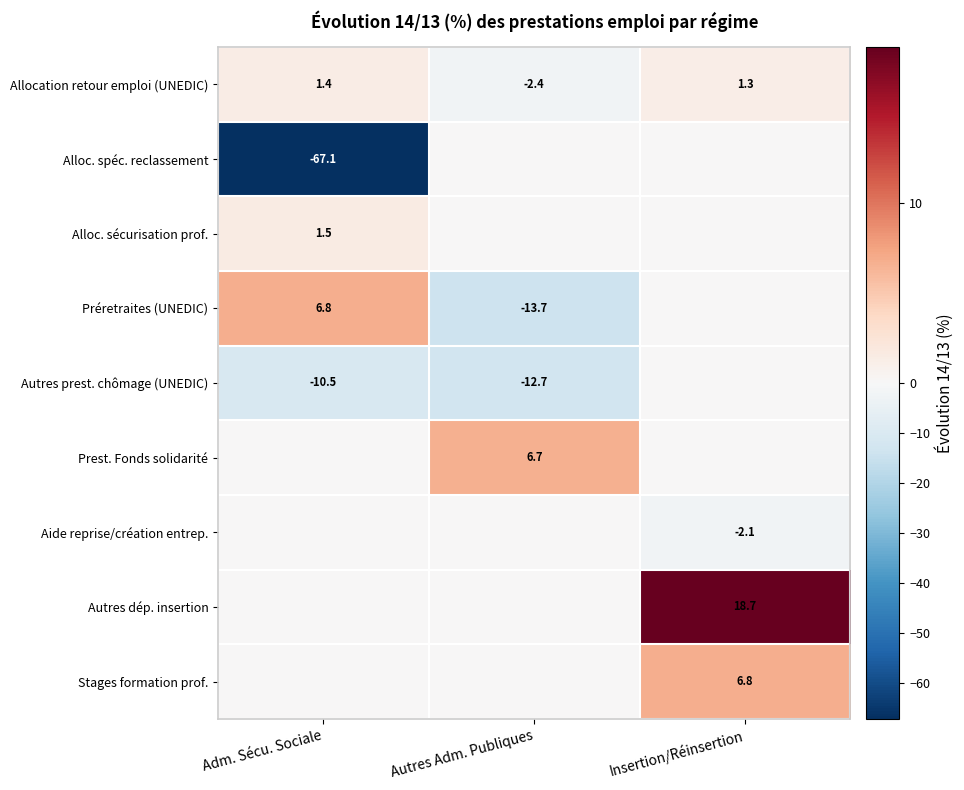

The value of Allocation retour emploi (UNEDIC) at Adm. Sécu. Sociale is 2.1. True or false?

False